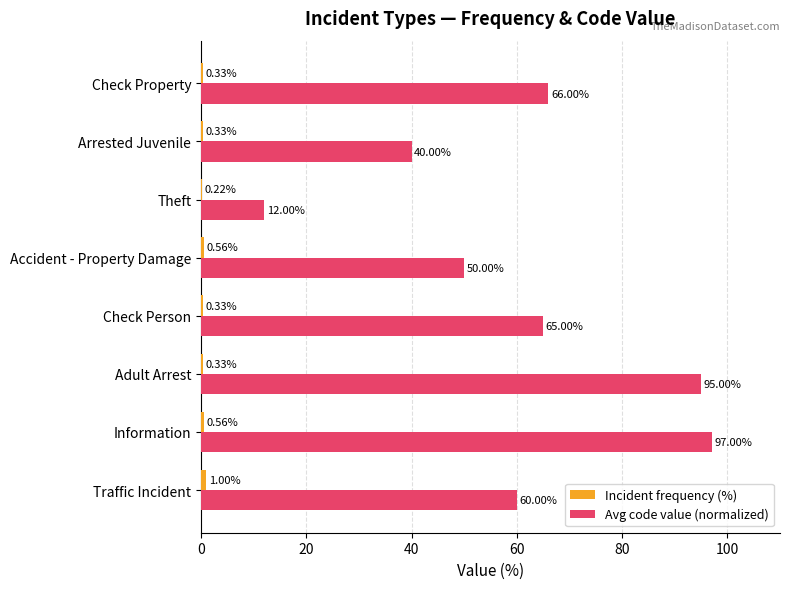

Count the number of data series in this chart.

2